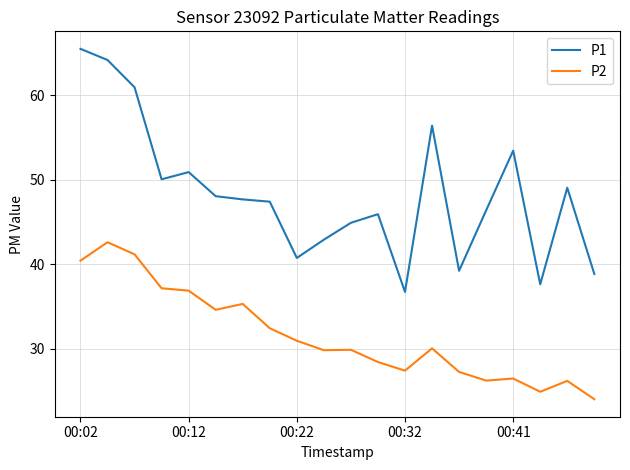

Which series has the widest spread of values?

P1